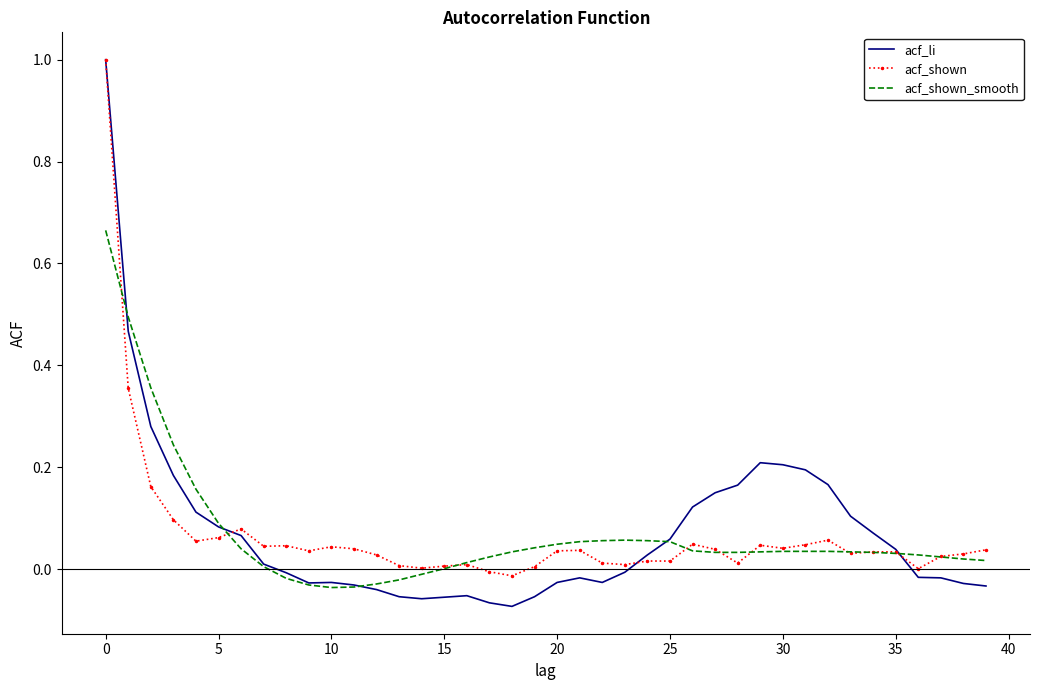

What are all the series names shown in the legend?

acf_li, acf_shown, acf_shown_smooth